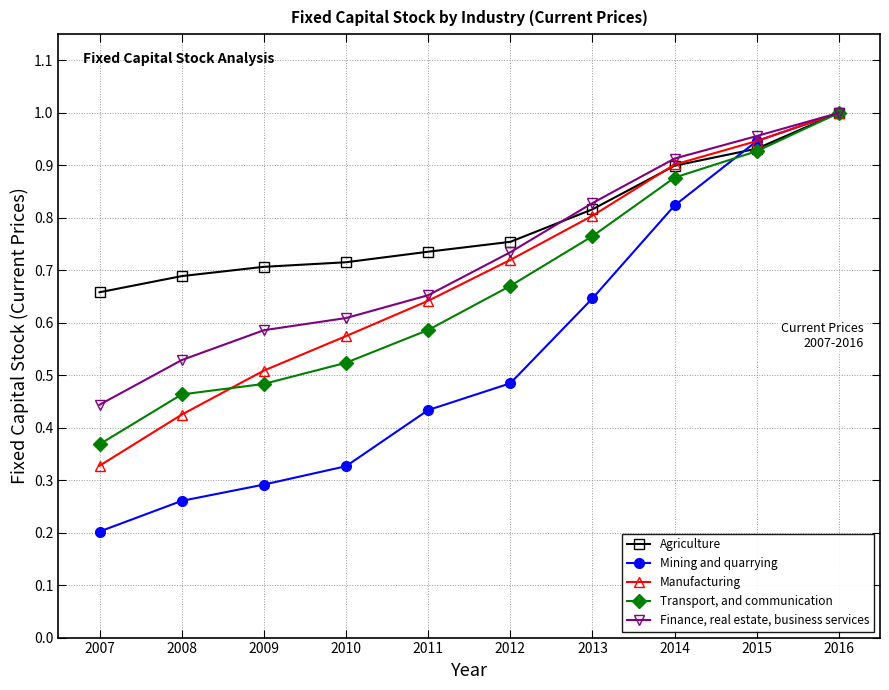

At how many categories does at least one series exceed 0?

10